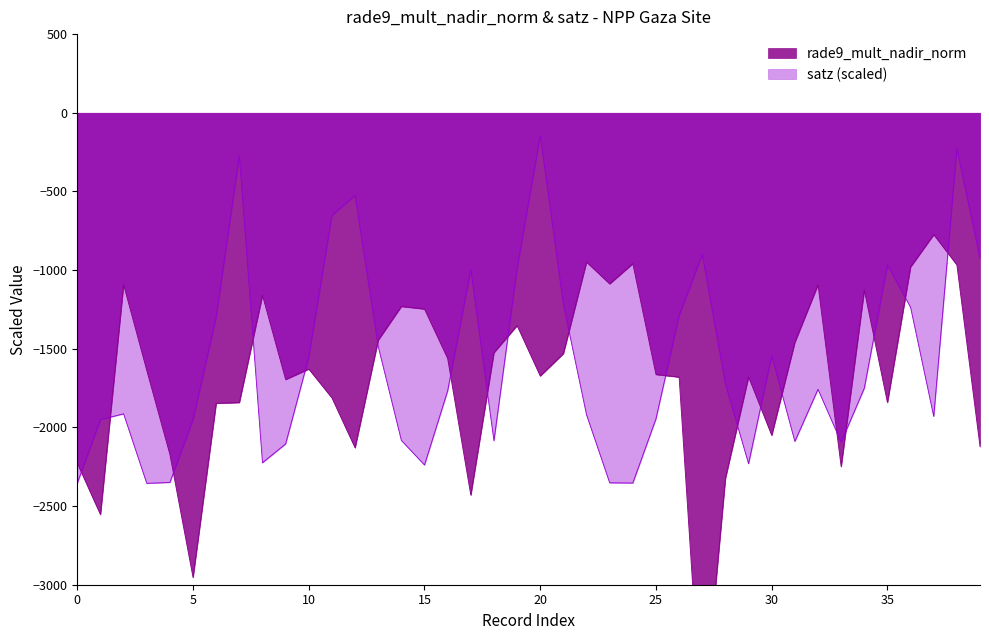

What is the minimum value shown in the chart?

-3937.5